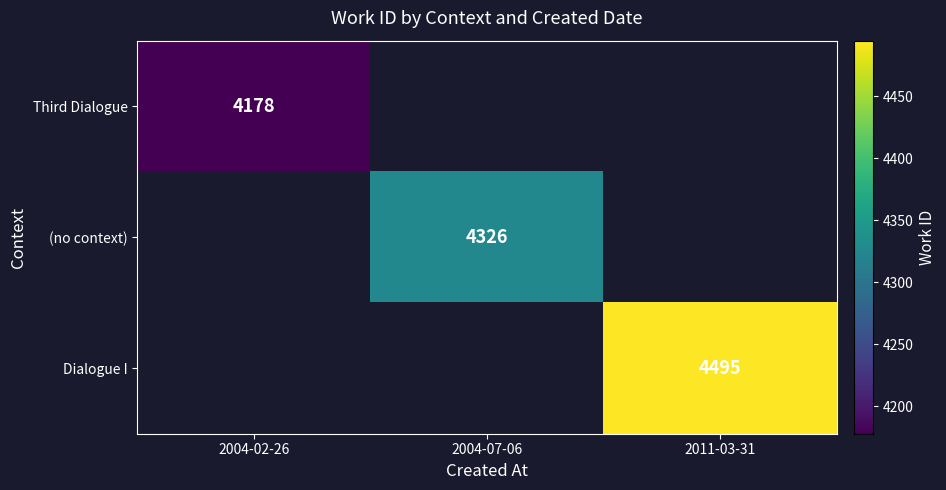

Is the value of Dialogue I at 2011-03-31 greater than the value of Third Dialogue at 2004-02-26?

Yes